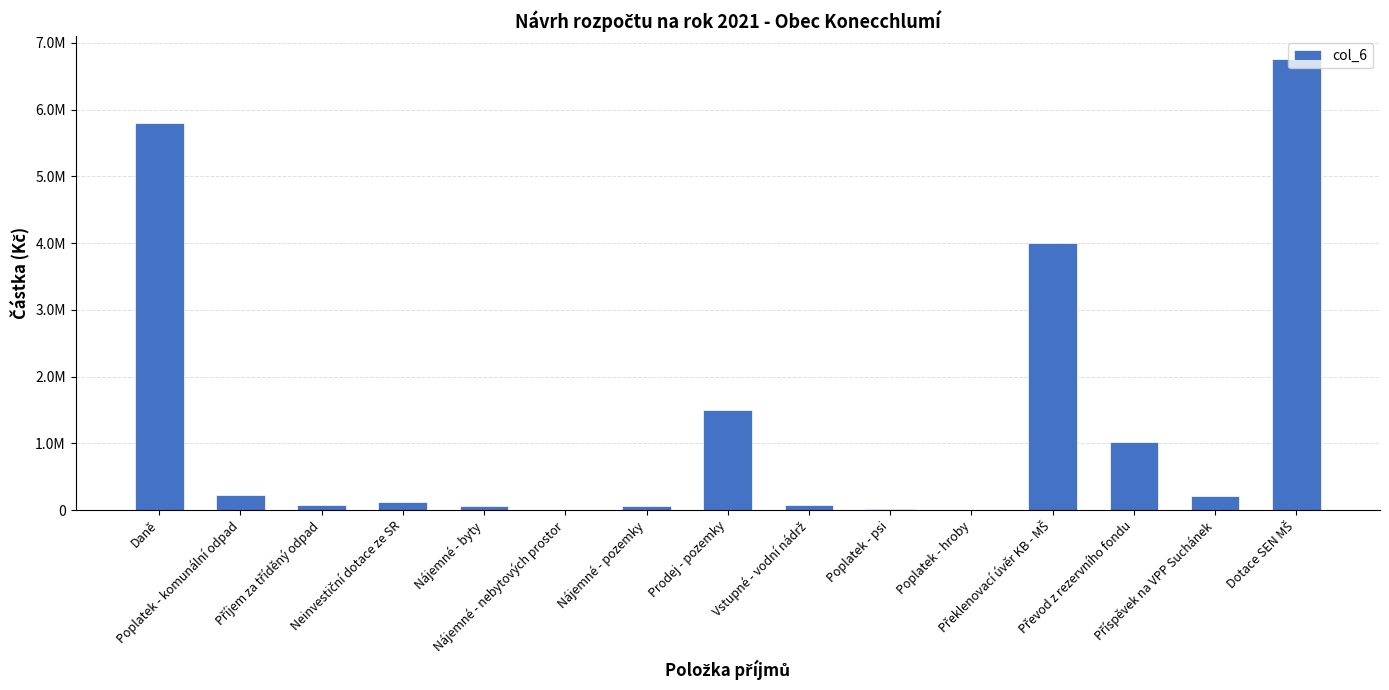

The value at Příjem za tříděný odpad is 75000. True or false?

True